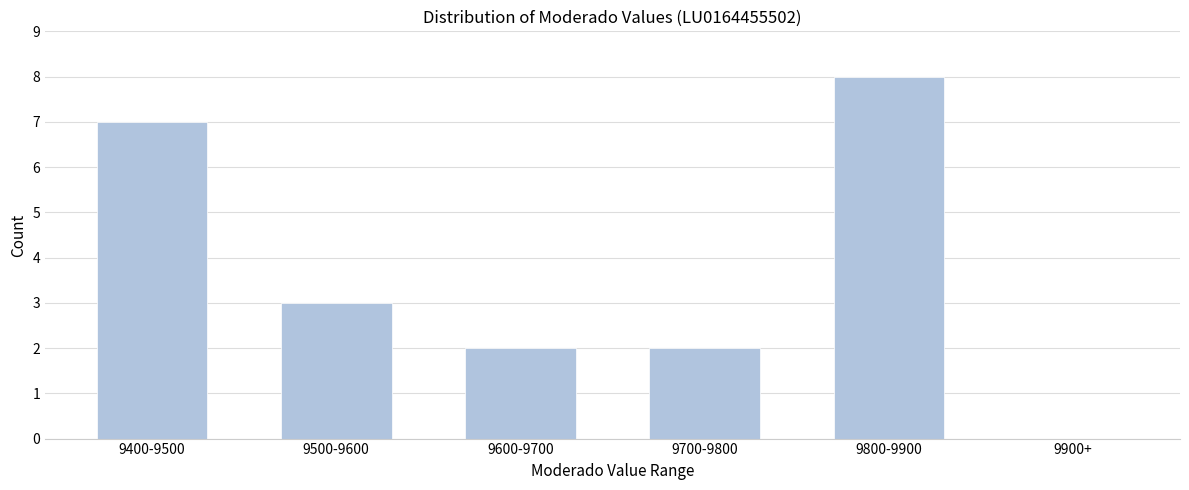

Reading left to right, what are all the values shown in this chart?

9400-9500=7	9500-9600=3	9600-9700=2	9700-9800=2	9800-9900=8	9900+=0